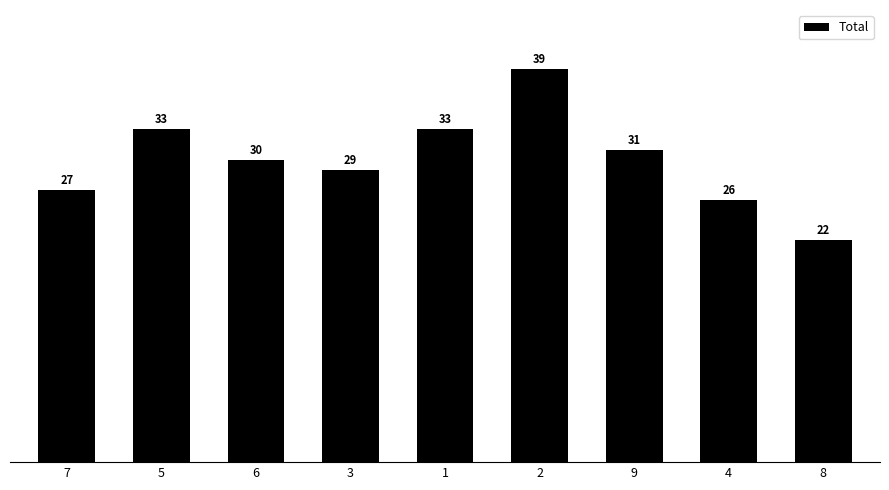

The chart shows a value of 19 at 9. True or false?

False